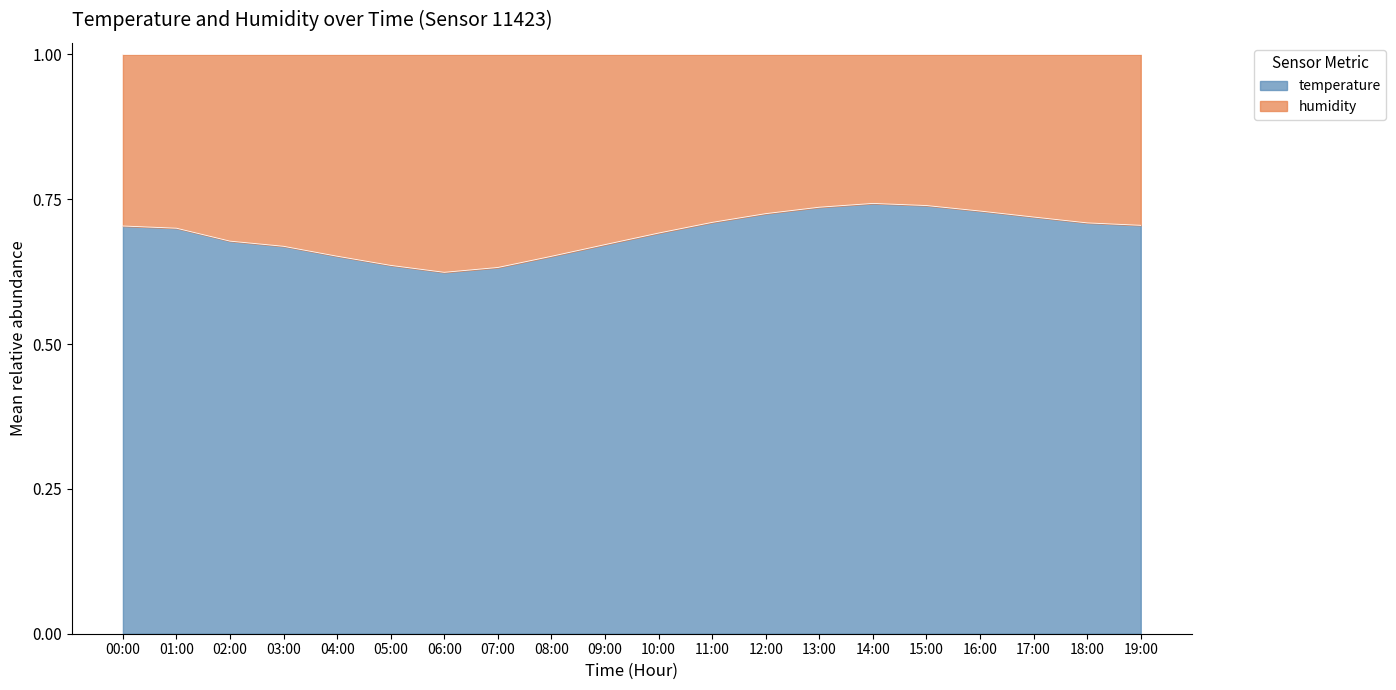

The chart shows a value of 0.6 at 07:00. True or false?

True